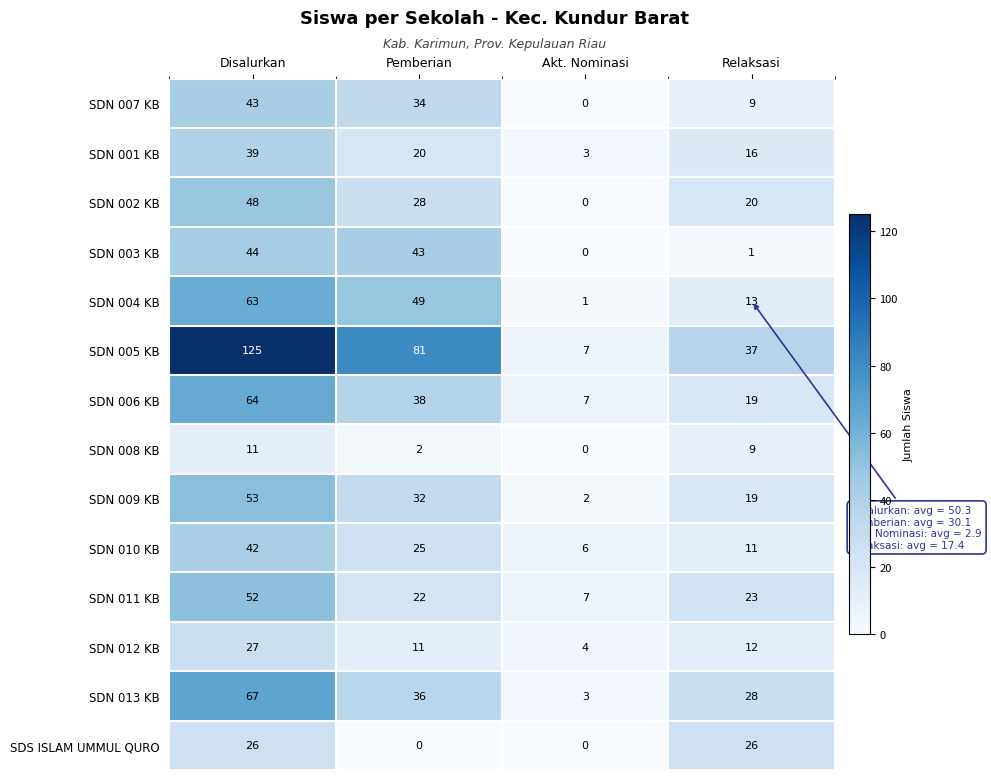

Is it true that SDN 002 KB equals 48 at Disalurkan?

True